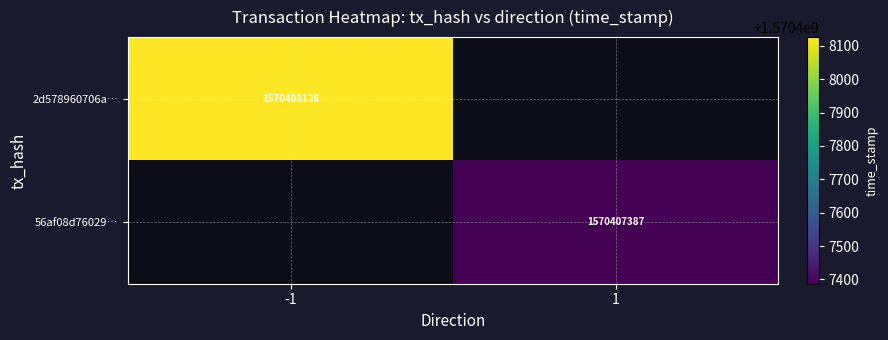

Which series has the largest range (max minus min)?

2d578960706a0d0c4daa2eb720afe7ab539608c